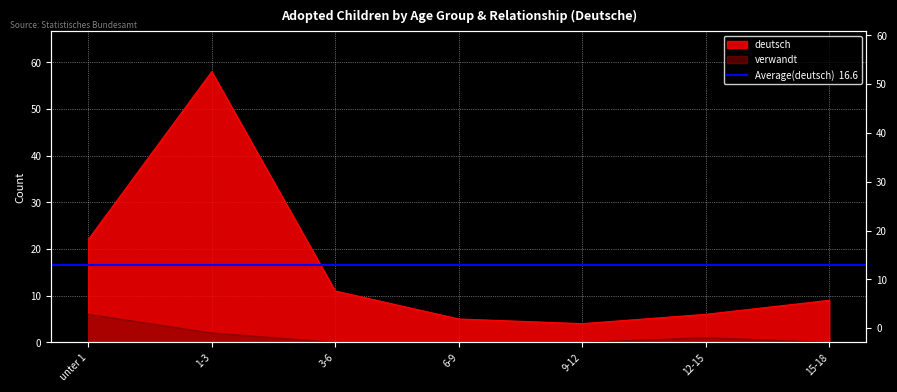

The value of deutsch at 6-9 is 9. True or false?

False